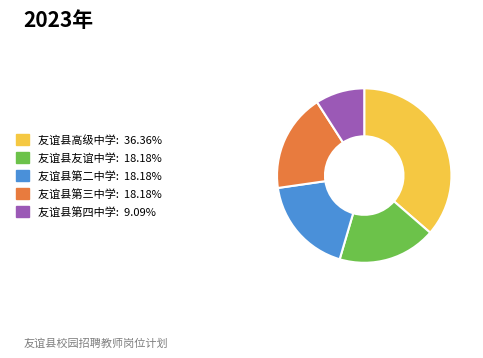

Do 友谊县第二中学 and 友谊县高级中学 together represent more than half of the pie?

Yes